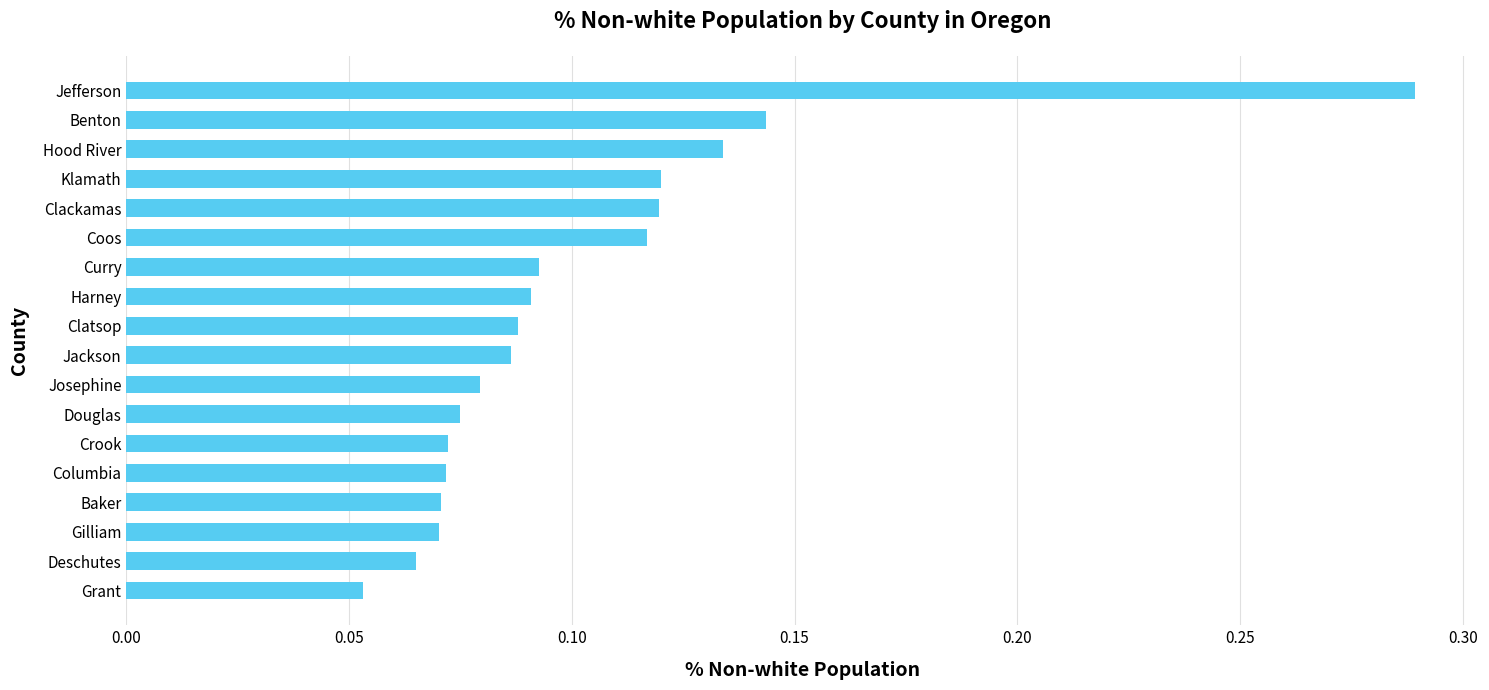

Which has a higher value, Harney or Baker?

Harney